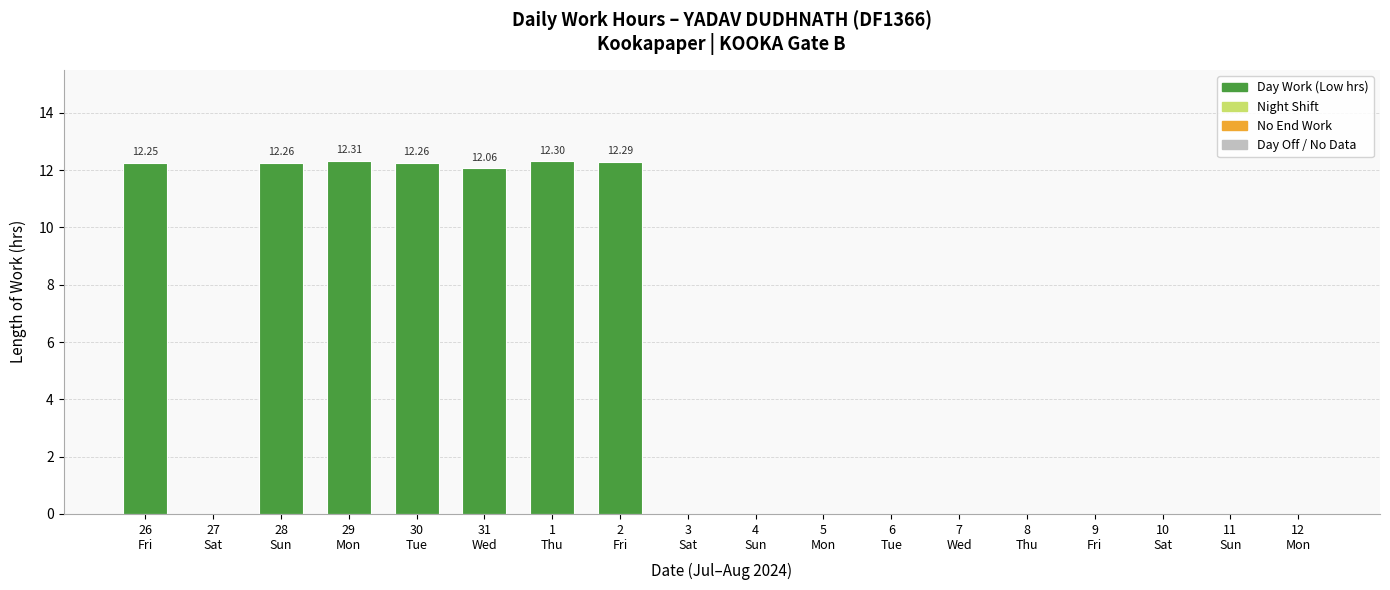

How many series are shown in this chart?

1